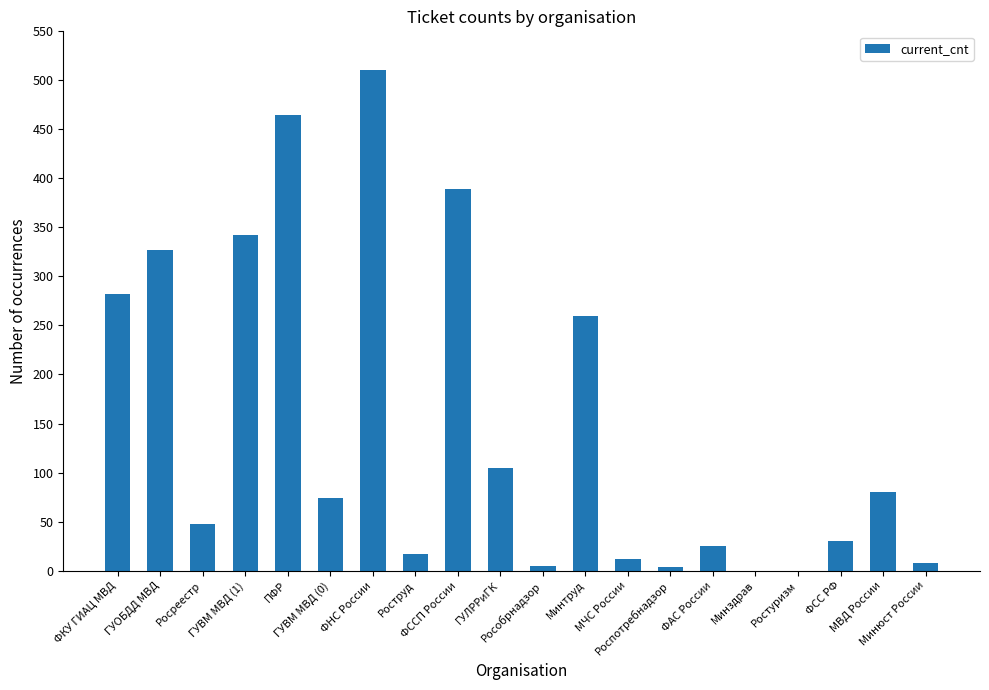

What is the sum of all values?

2984